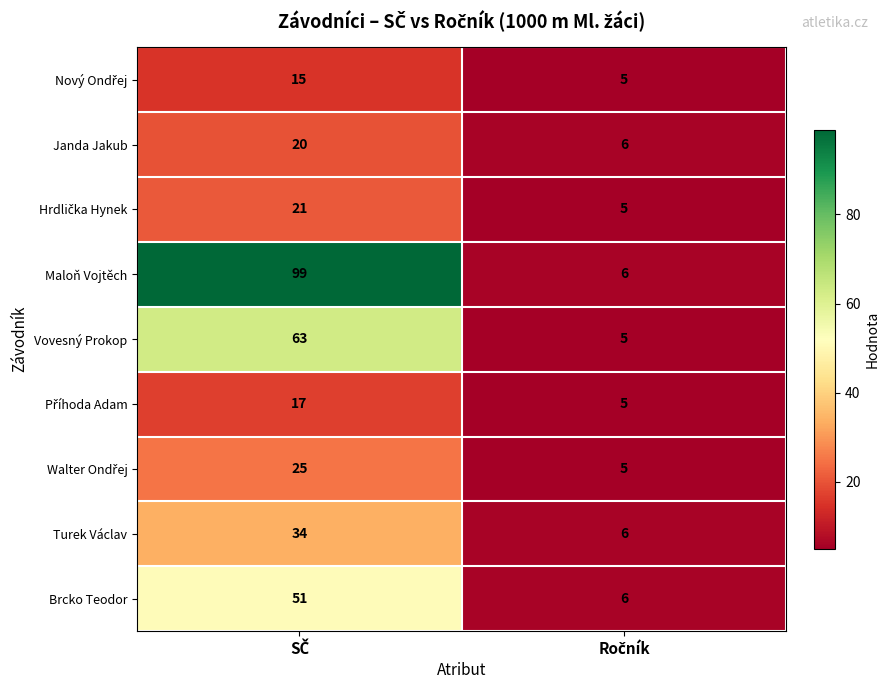

What is the greatest value displayed?

99